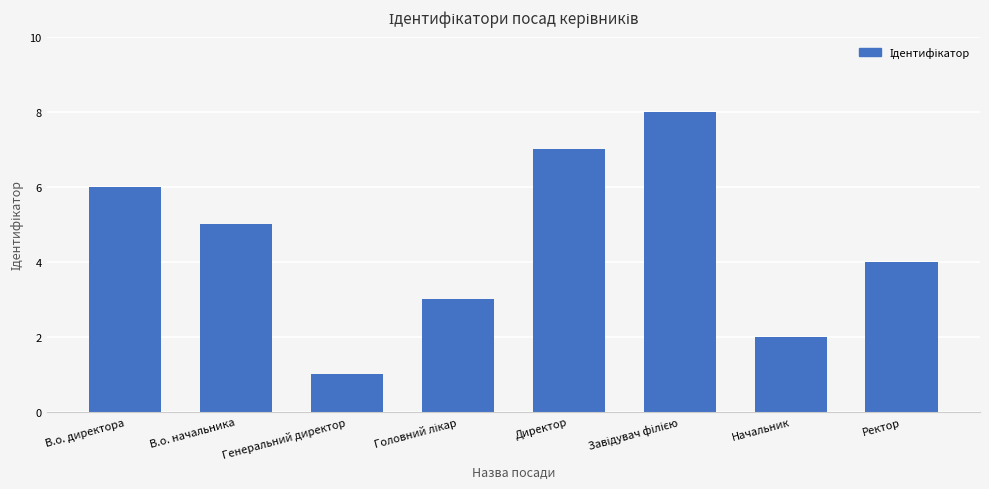

What value does the data have at Ректор?

4